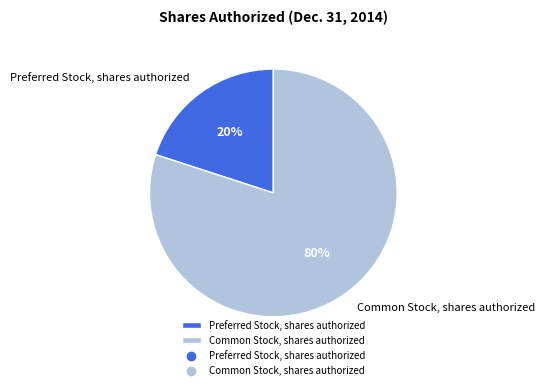

Approximately how many times larger is the value at Common Stock, shares authorized compared to Preferred Stock, shares authorized?

4.0